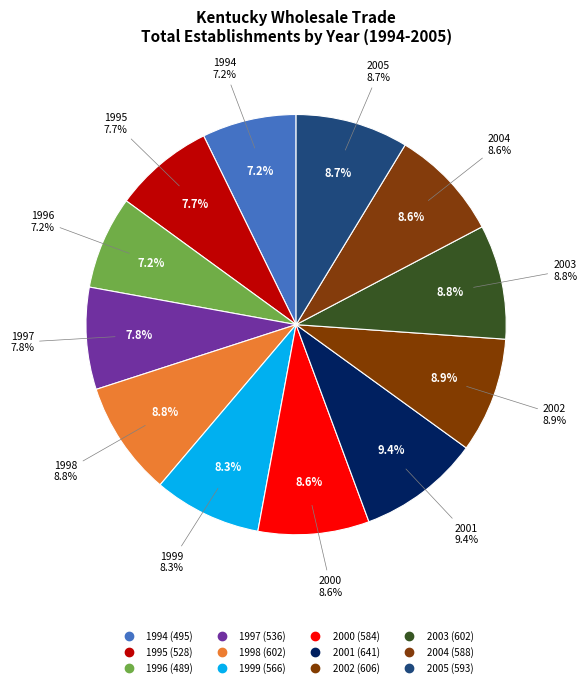

Which slice is the smallest?

1996